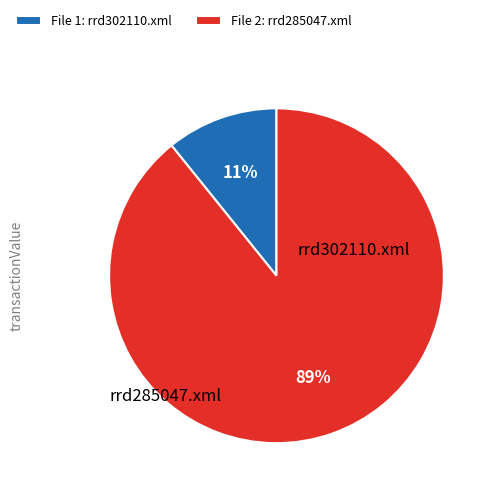

Between File 2: rrd285047.xml and File 1: rrd302110.xml, which is larger?

File 2: rrd285047.xml